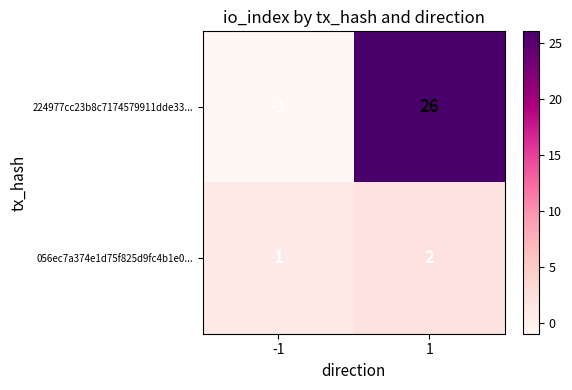

How many series are shown in this chart?

2